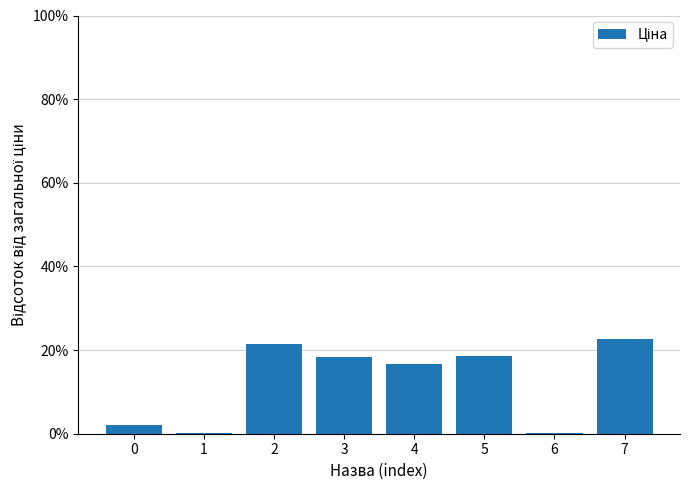

How many data points does each series have?

8